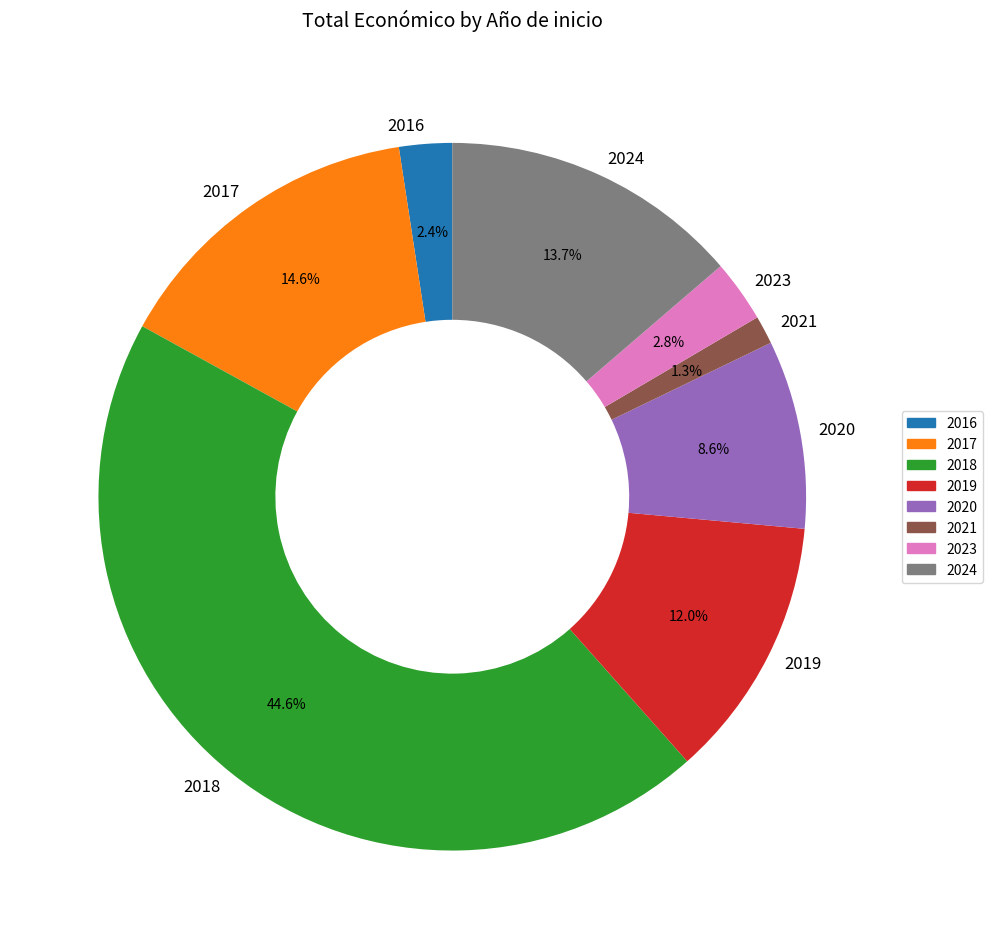

To the nearest percent, what percentage of the pie is 2024?

14%